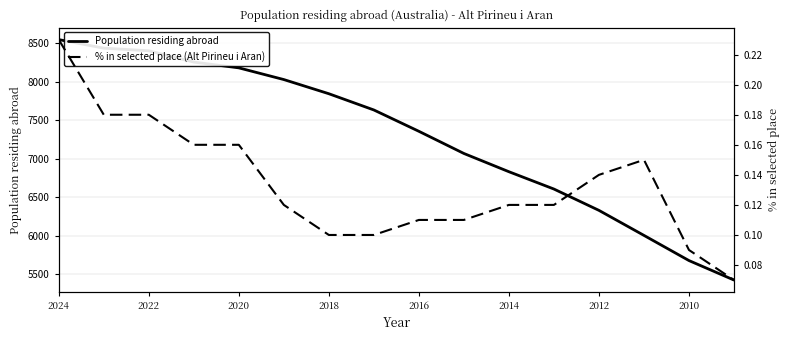

At which label does Population residing abroad reach its peak?

2024